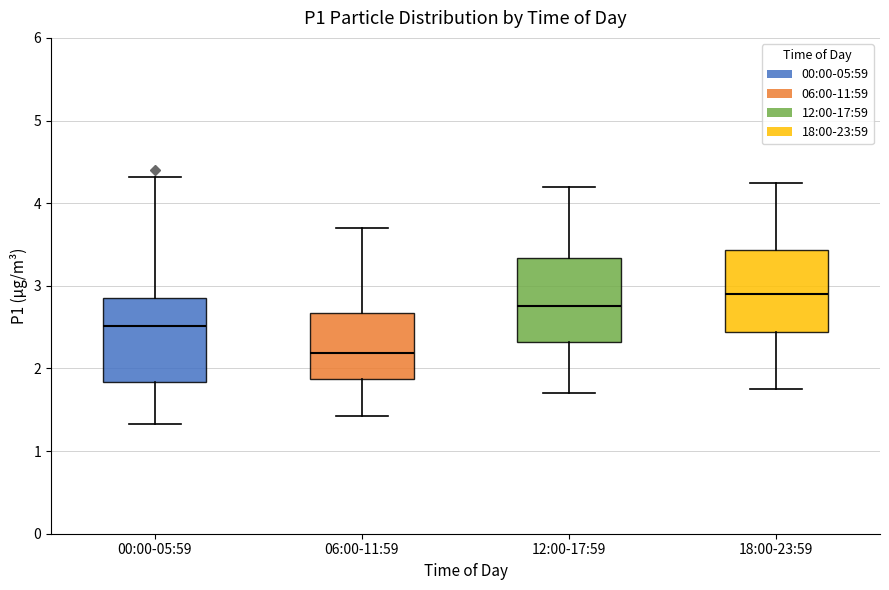

Which box has the lowest median line?

06:00-11:59